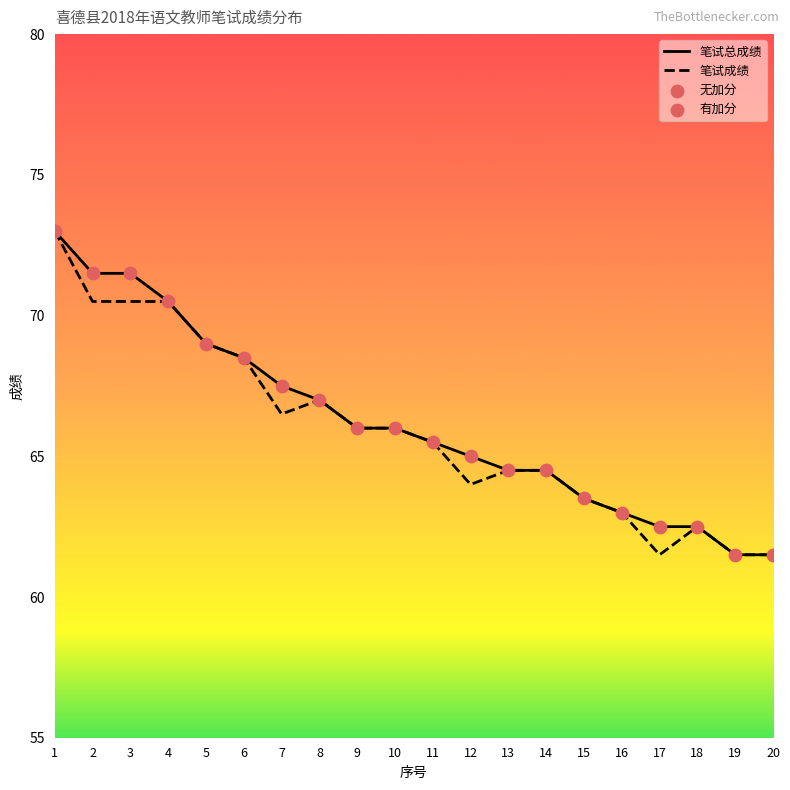

Which series has the widest spread of Y values?

笔试总成绩